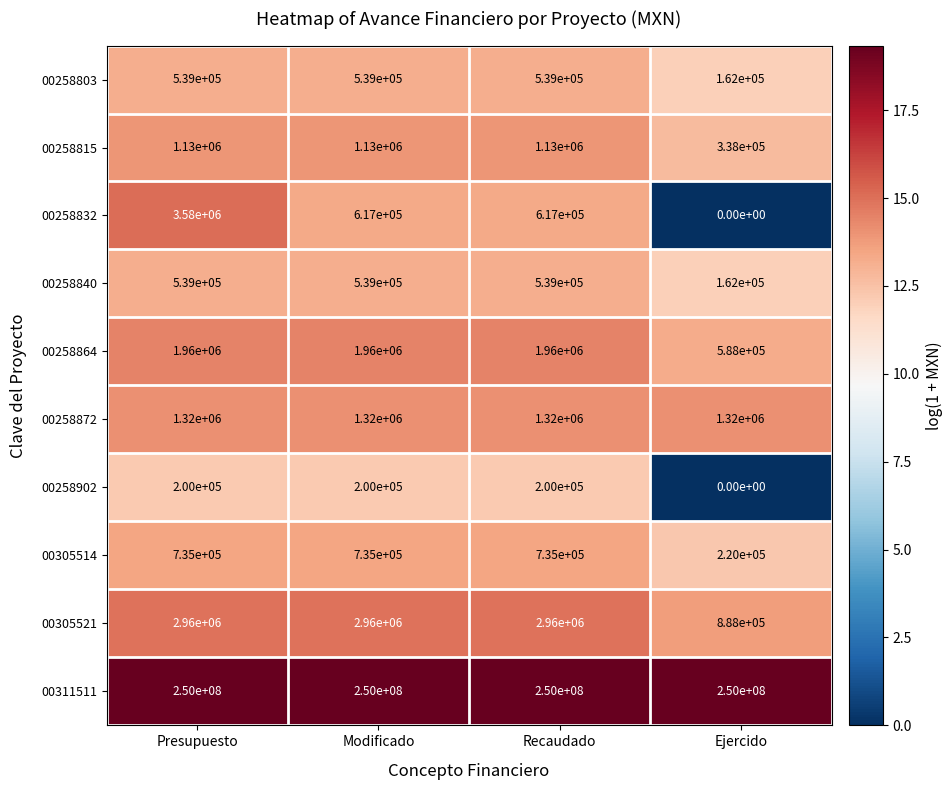

Which label corresponds to the smallest value in the chart?

Ejercido